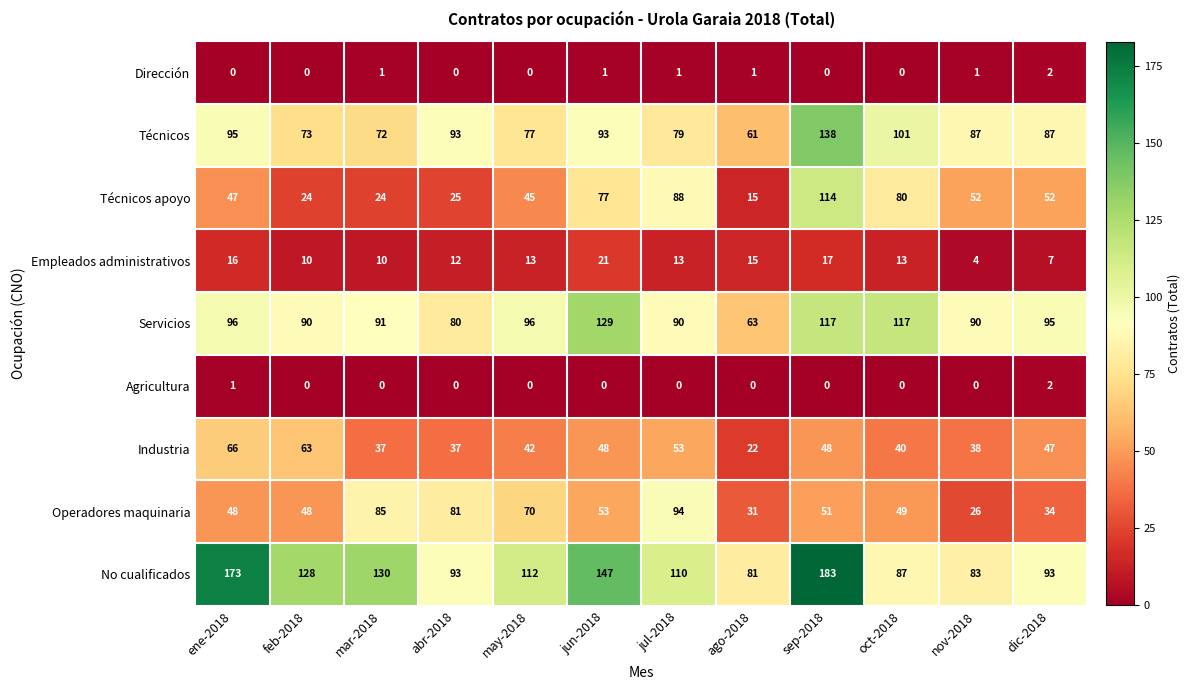

How many values in the Técnicos series are below 87?

5